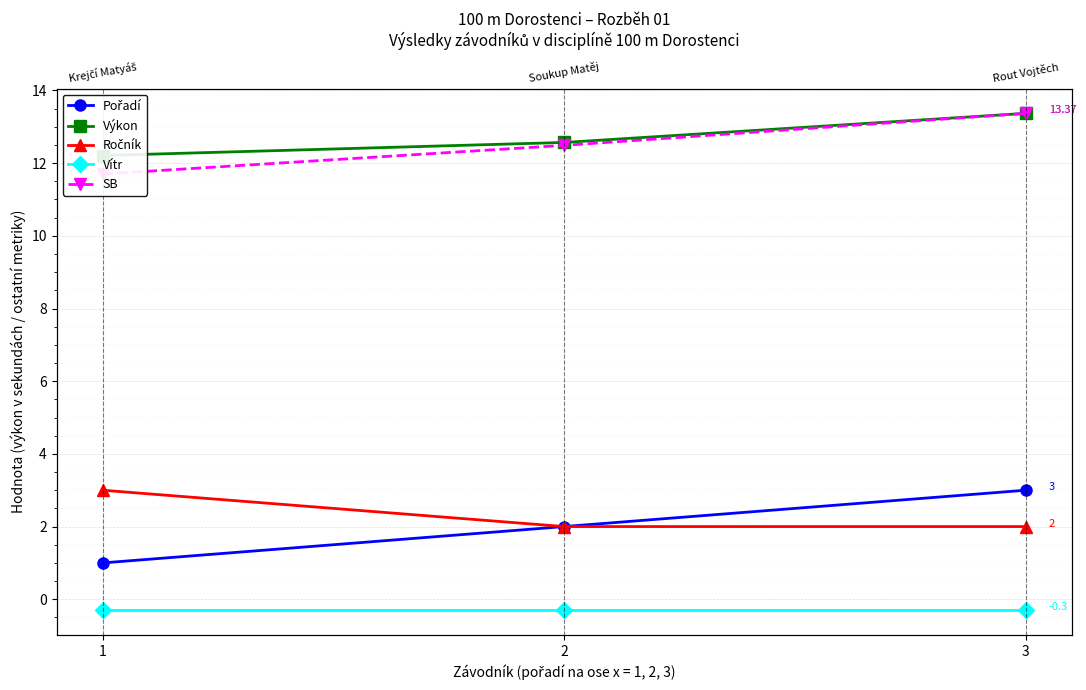

Reading right to left, extract all data points from this chart.

Pořadí: 3=3.0	2=2.0	1=1.0
Výkon: 3=13.4	2=12.6	1=12.2
Ročník: 3=2.0	2=2.0	1=3.0
Vítr: 3=-0.3	2=-0.3	1=-0.3
SB: 3=13.4	2=12.5	1=11.7